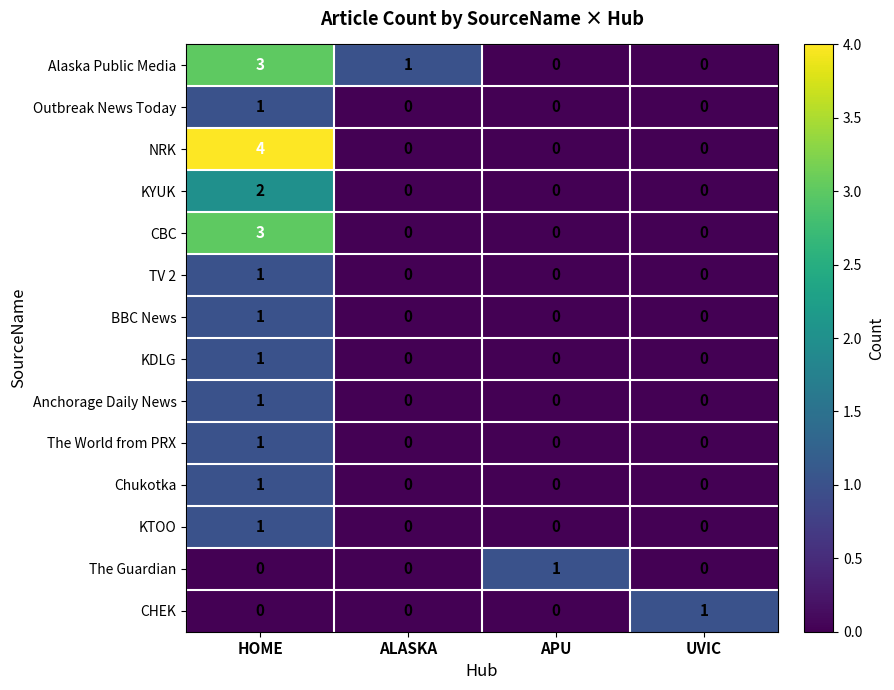

What is the difference between the maximum and minimum values in the NRK series?

4